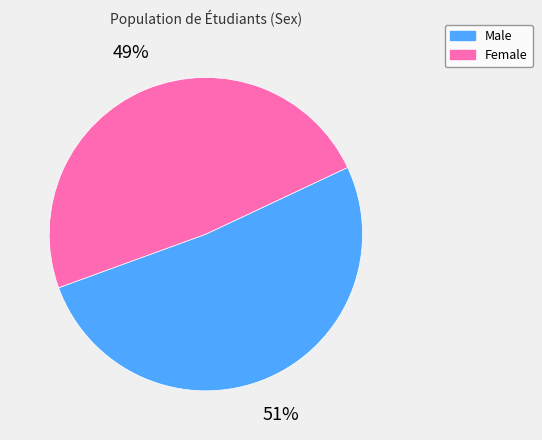

To the nearest percent, what portion does Male represent?

51%